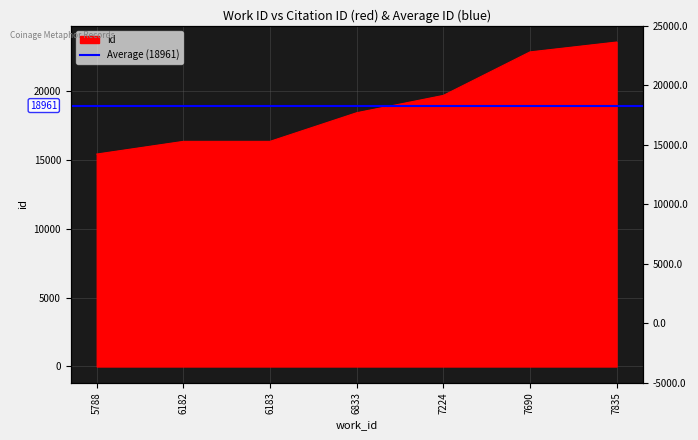

What is the difference between the values at 6183 and 5788?

923